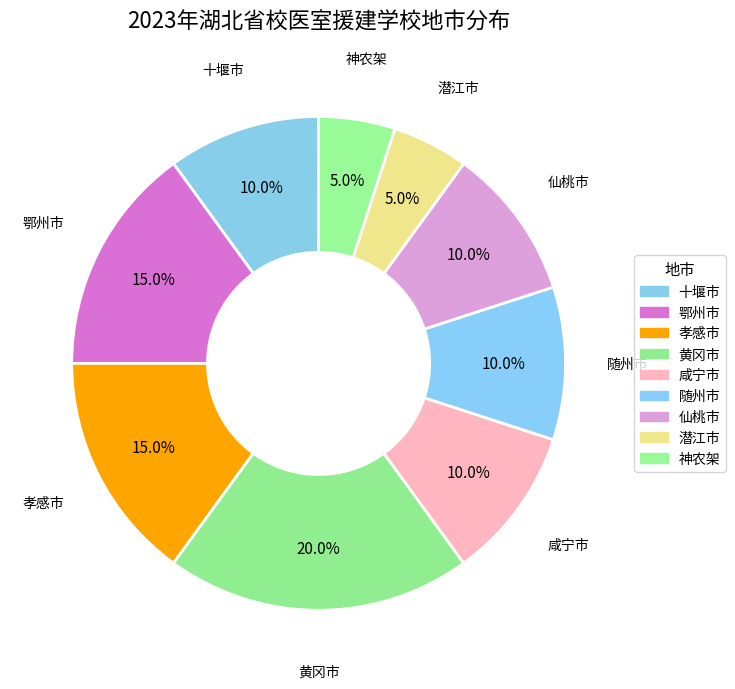

Is it true that 黄冈市 is 20% of the pie?

True